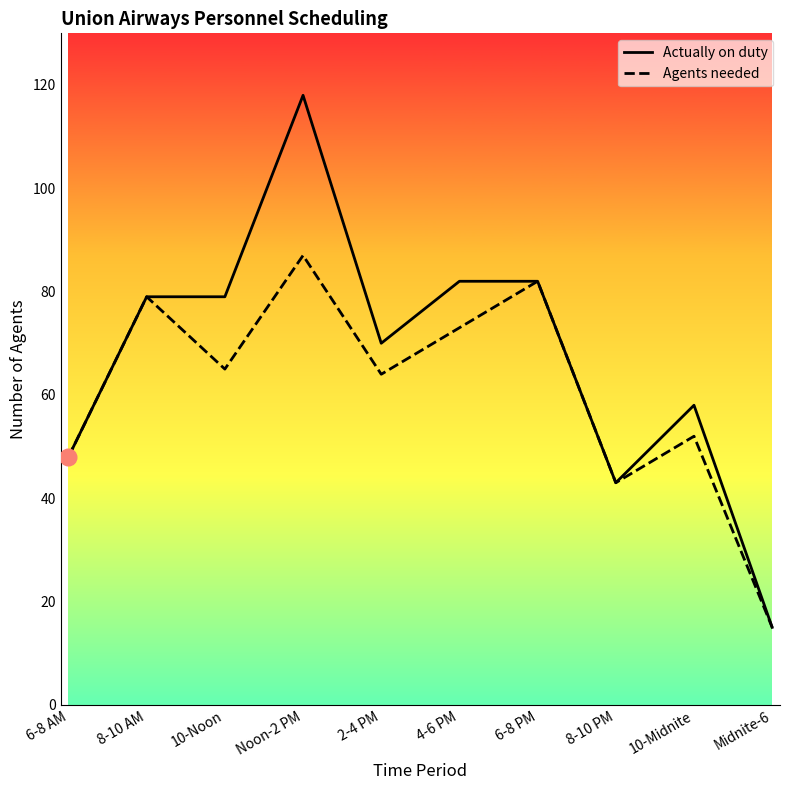

Reading right to left, what are all the values shown in this chart?

Actually on duty: 15	58	43	82	82	70	118	79	79	48
Agents needed: 15	52	43	82	73	64	87	65	79	48